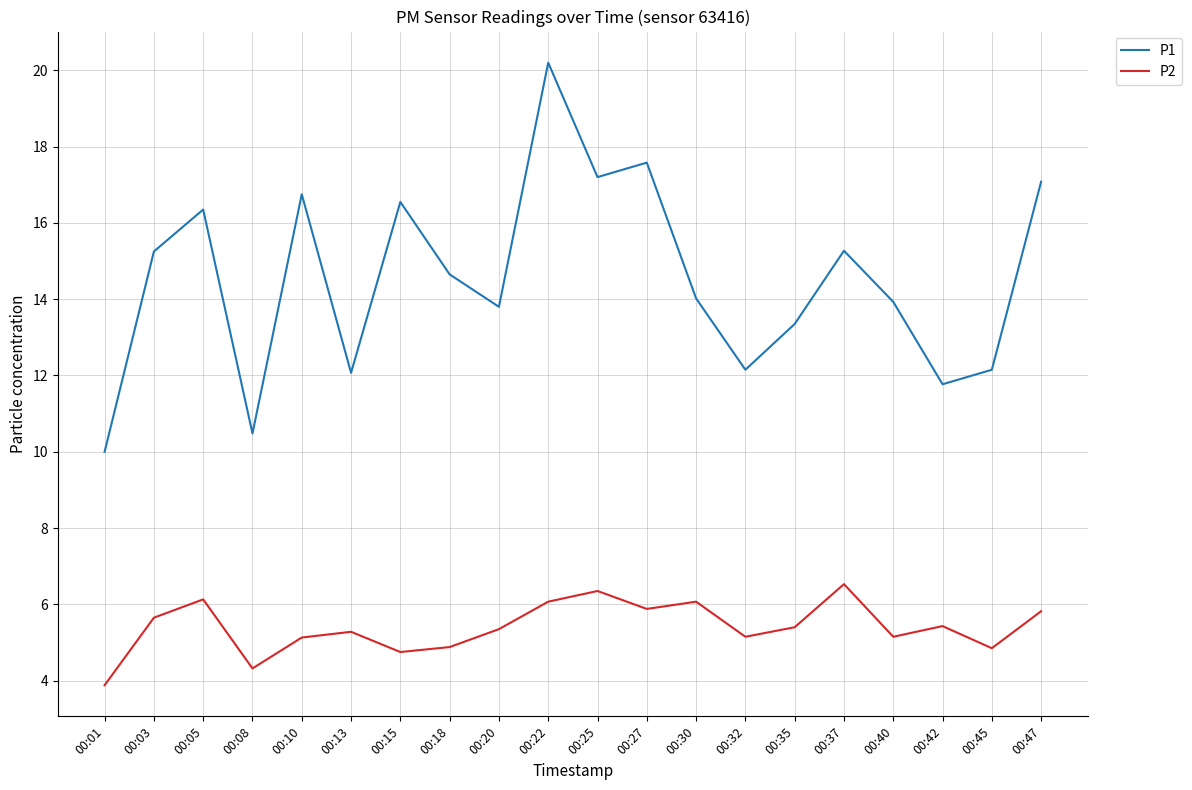

What is the difference between the second highest and second lowest values in the P2 series?

2.0